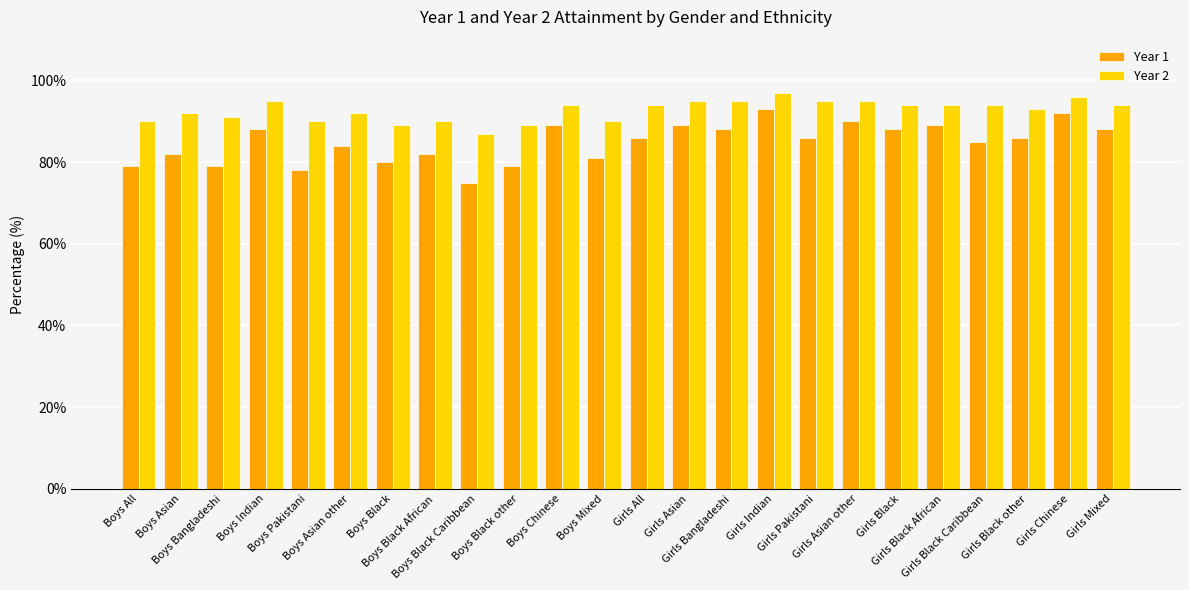

Reading left to right, what are all the values shown in this chart?

Year 1: Boys All=79	Boys Asian=82	Boys Bangladeshi=79	Boys Indian=88	Boys Pakistani=78	Boys Asian other=84	Boys Black=80	Boys Black African=82	Boys Black Caribbean=75	Boys Black other=79	Boys Chinese=89	Boys Mixed=81	Girls All=86	Girls Asian=89	Girls Bangladeshi=88	Girls Indian=93	Girls Pakistani=86	Girls Asian other=90	Girls Black=88	Girls Black African=89	Girls Black Caribbean=85	Girls Black other=86	Girls Chinese=92	Girls Mixed=88
Year 2: Boys All=90	Boys Asian=92	Boys Bangladeshi=91	Boys Indian=95	Boys Pakistani=90	Boys Asian other=92	Boys Black=89	Boys Black African=90	Boys Black Caribbean=87	Boys Black other=89	Boys Chinese=94	Boys Mixed=90	Girls All=94	Girls Asian=95	Girls Bangladeshi=95	Girls Indian=97	Girls Pakistani=95	Girls Asian other=95	Girls Black=94	Girls Black African=94	Girls Black Caribbean=94	Girls Black other=93	Girls Chinese=96	Girls Mixed=94